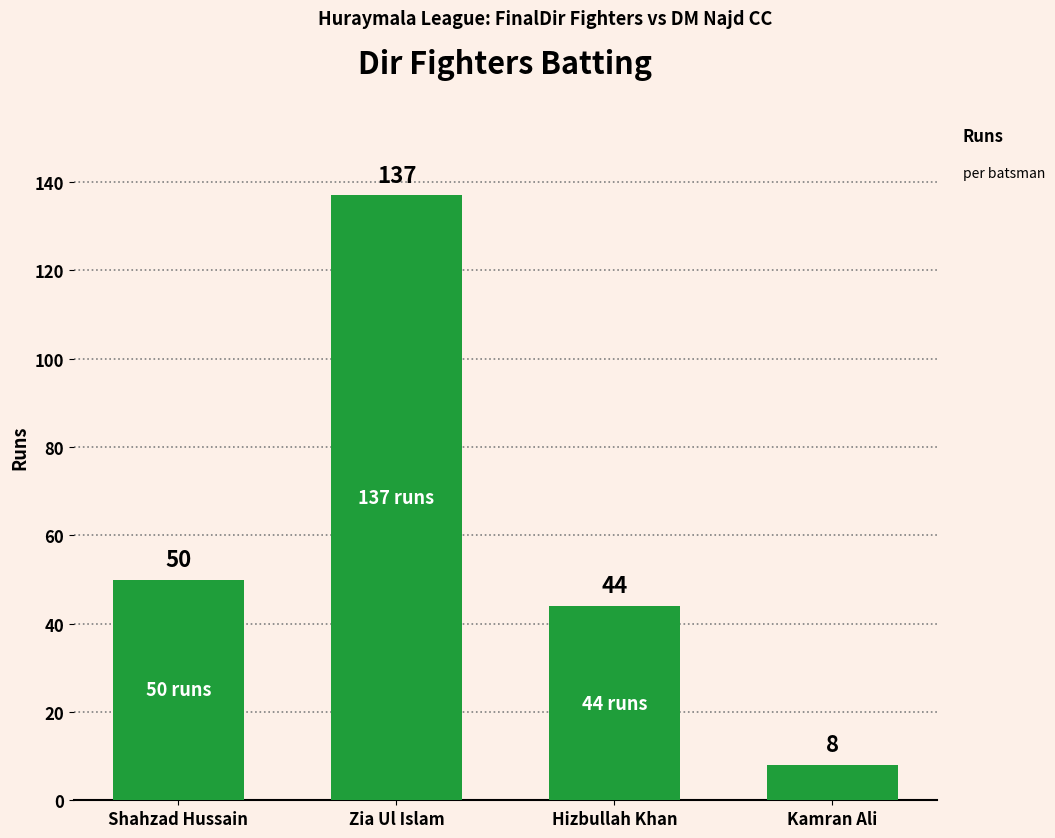

Reading left to right, extract all data points from this chart.

Shahzad Hussain=50	Zia Ul Islam=137	Hizbullah Khan=44	Kamran Ali=8